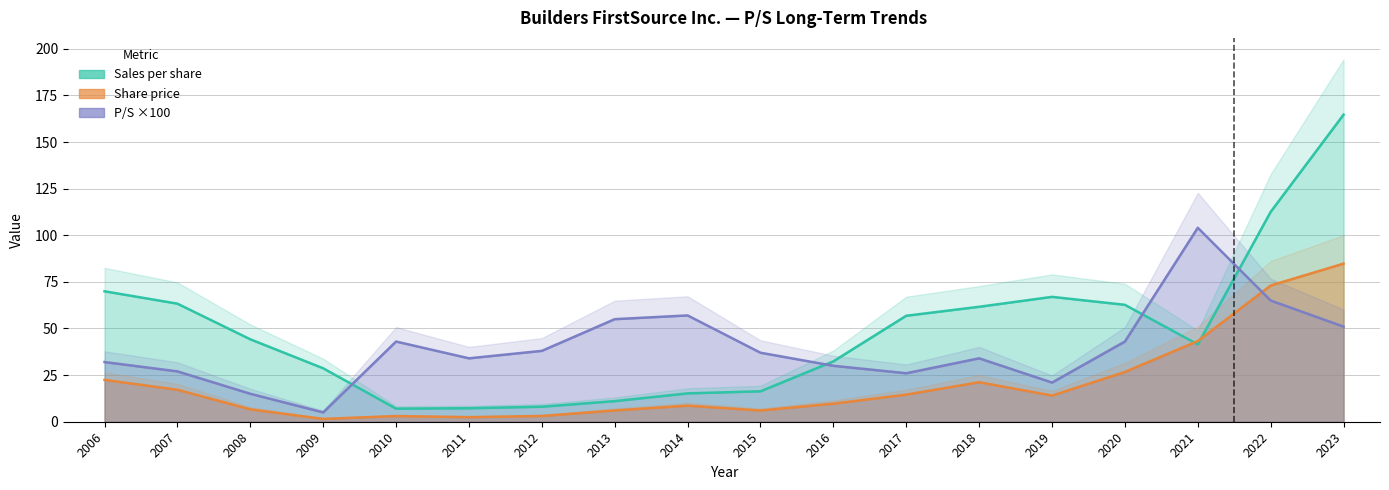

Does the chart have visible grid lines?

Yes